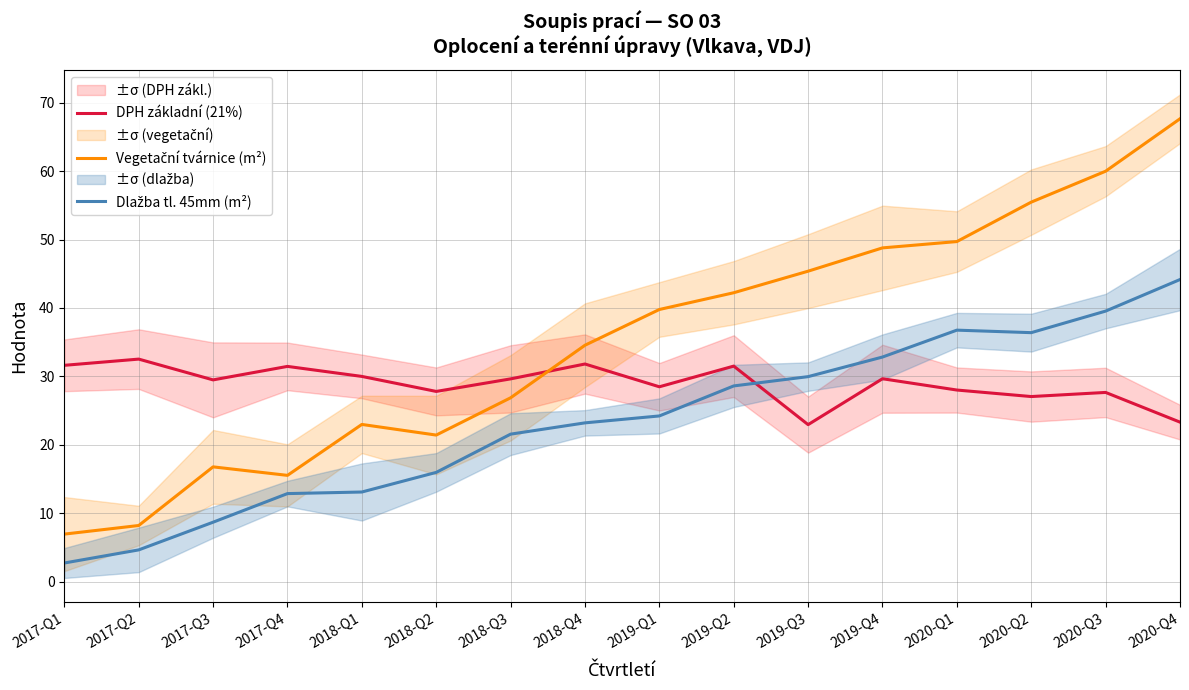

True or false: Vegetační tvárnice (m²) and Dlažba tl. 45mm (m²) cross at least once.

False